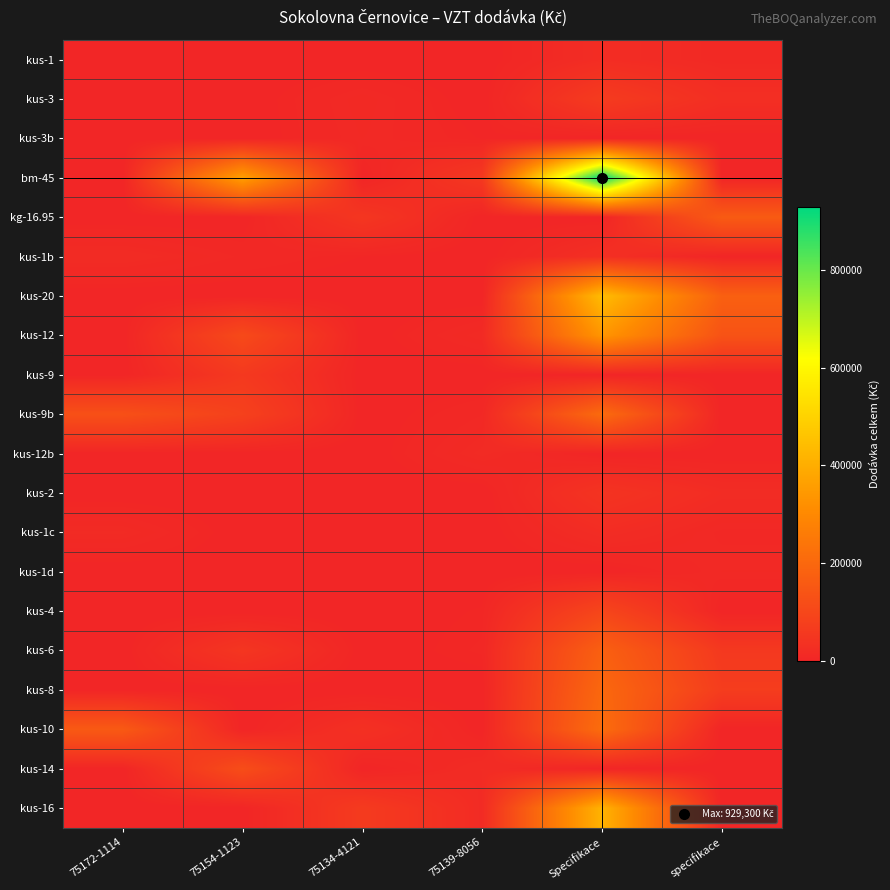

At which category is the sum across all series the highest?

Specifikace